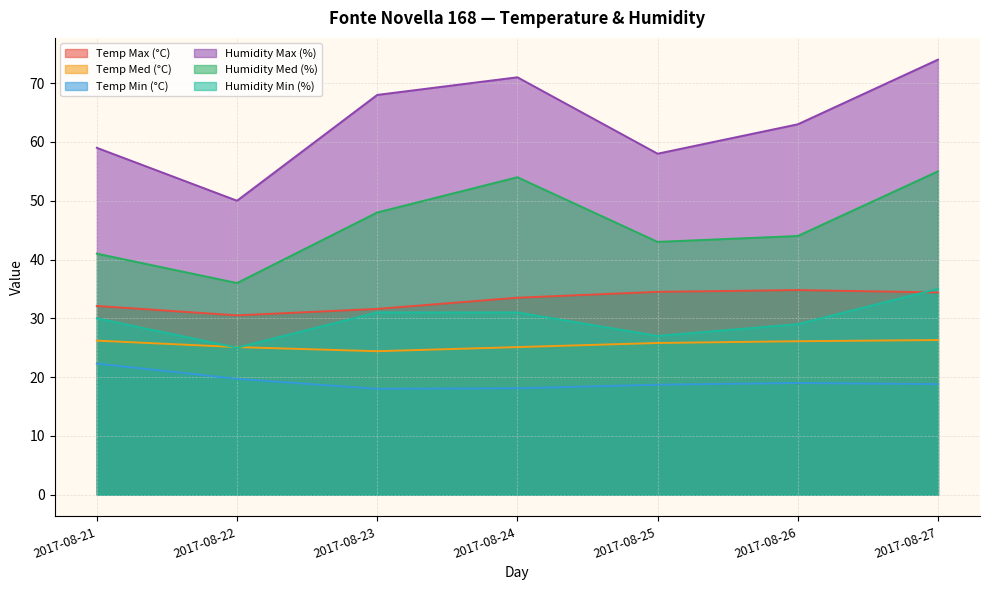

How many data points does each series have?

7